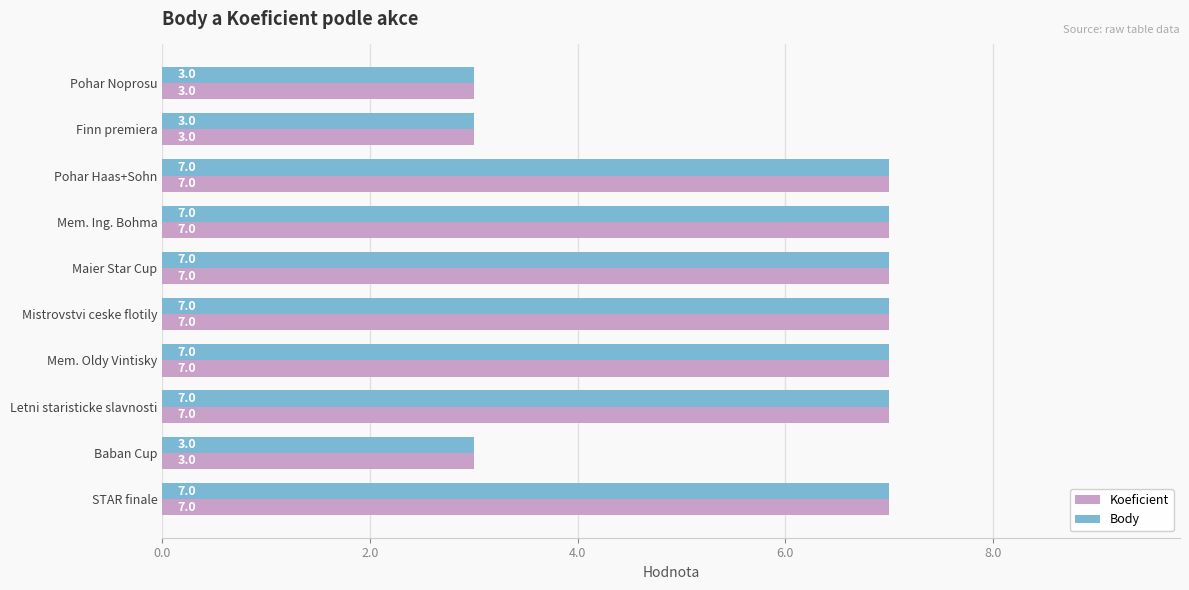

What is the difference between the second highest and minimum values in the Body series?

4